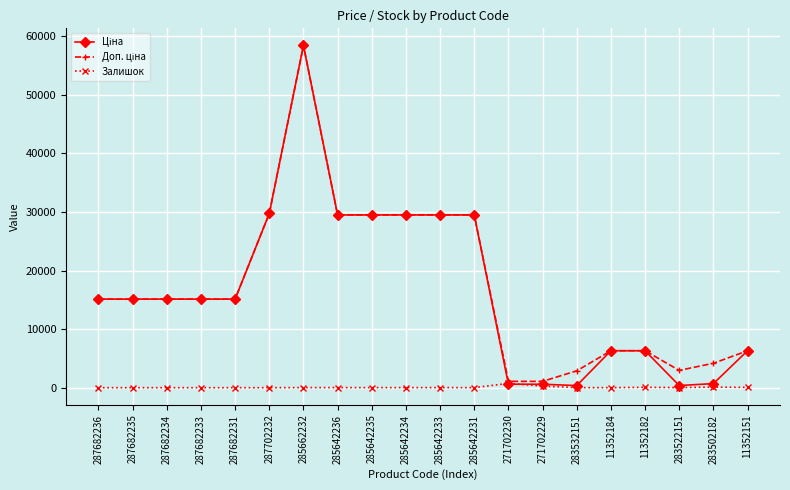

True or false: Залишок has more than 1 interior local peaks.

True